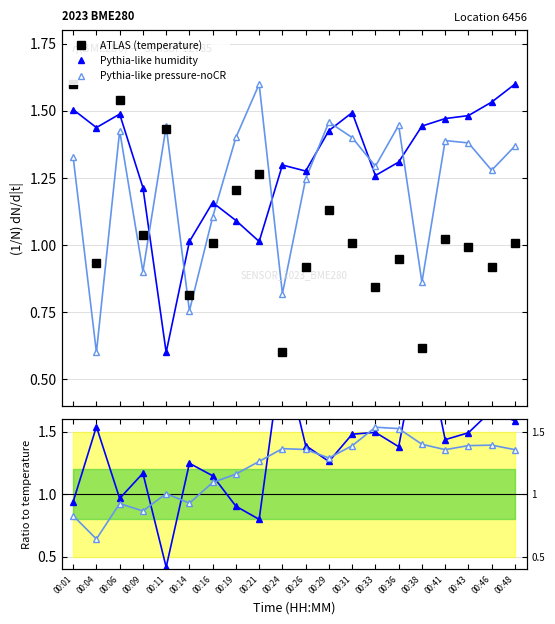

What is the difference between the maximum and minimum values in the humidity ratio series?

1.9